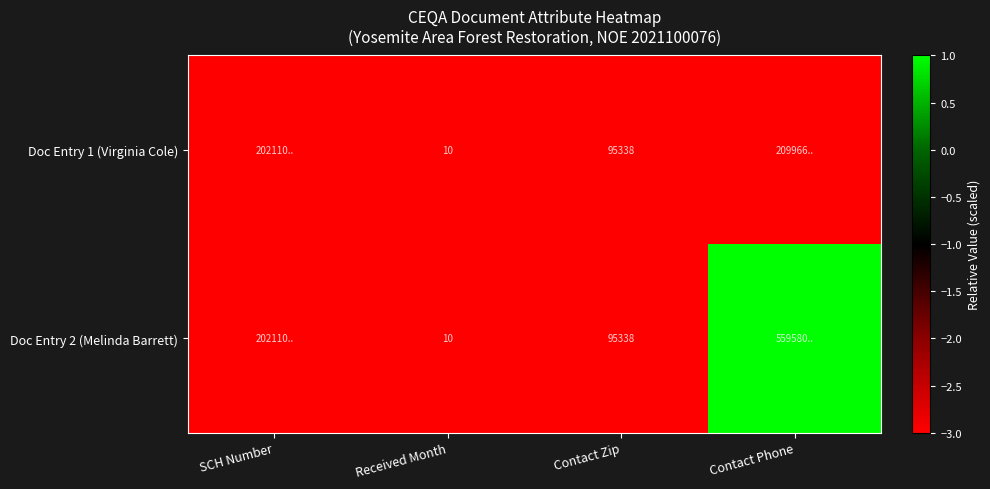

Which label corresponds to the smallest value in the chart?

SCH Number